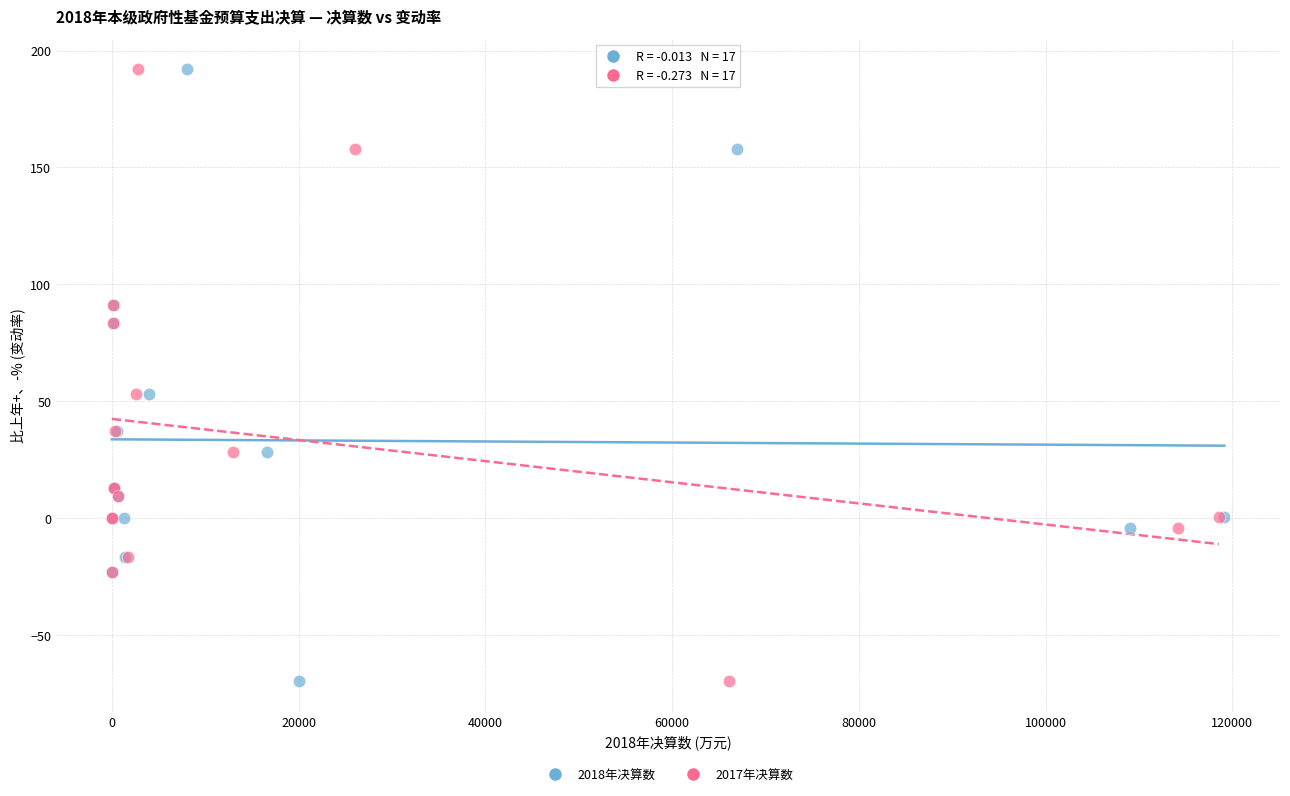

What are all the series names shown in the legend?

2018年决算数, 2017年决算数